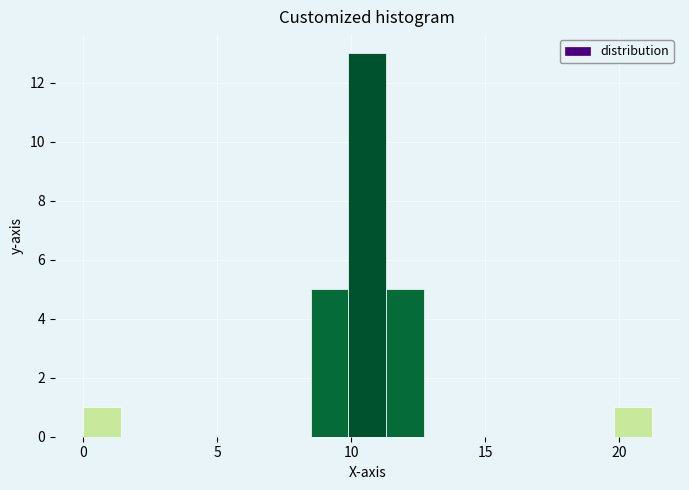

Around what value on the x-axis is the tallest bar? Give the approximate position of its centre, as read against the axis.

10.5